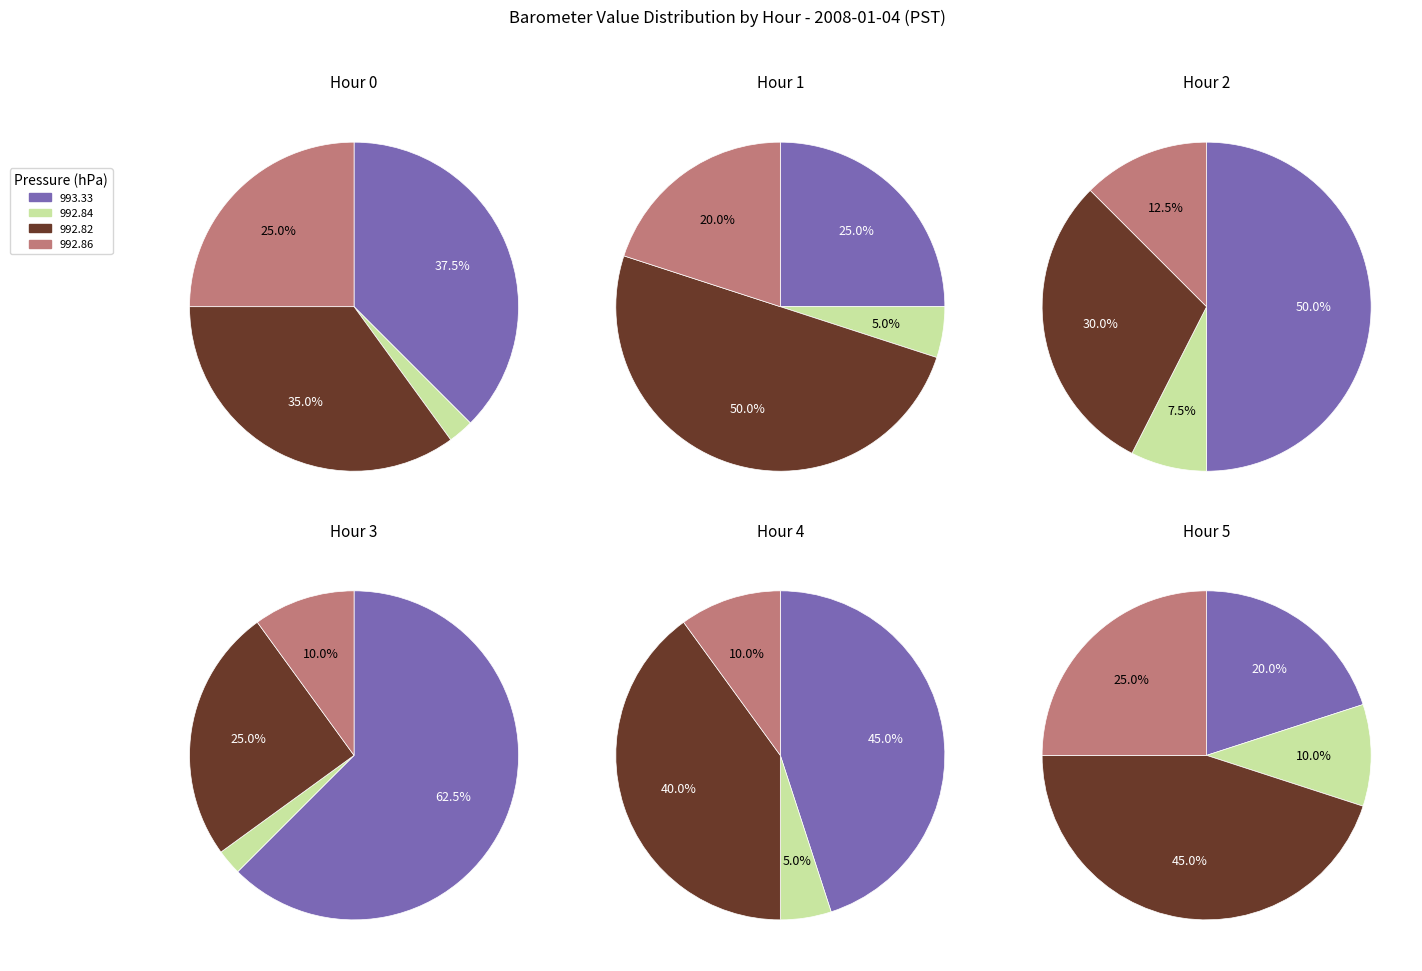

Does 29 account for over 50% of the chart?

No